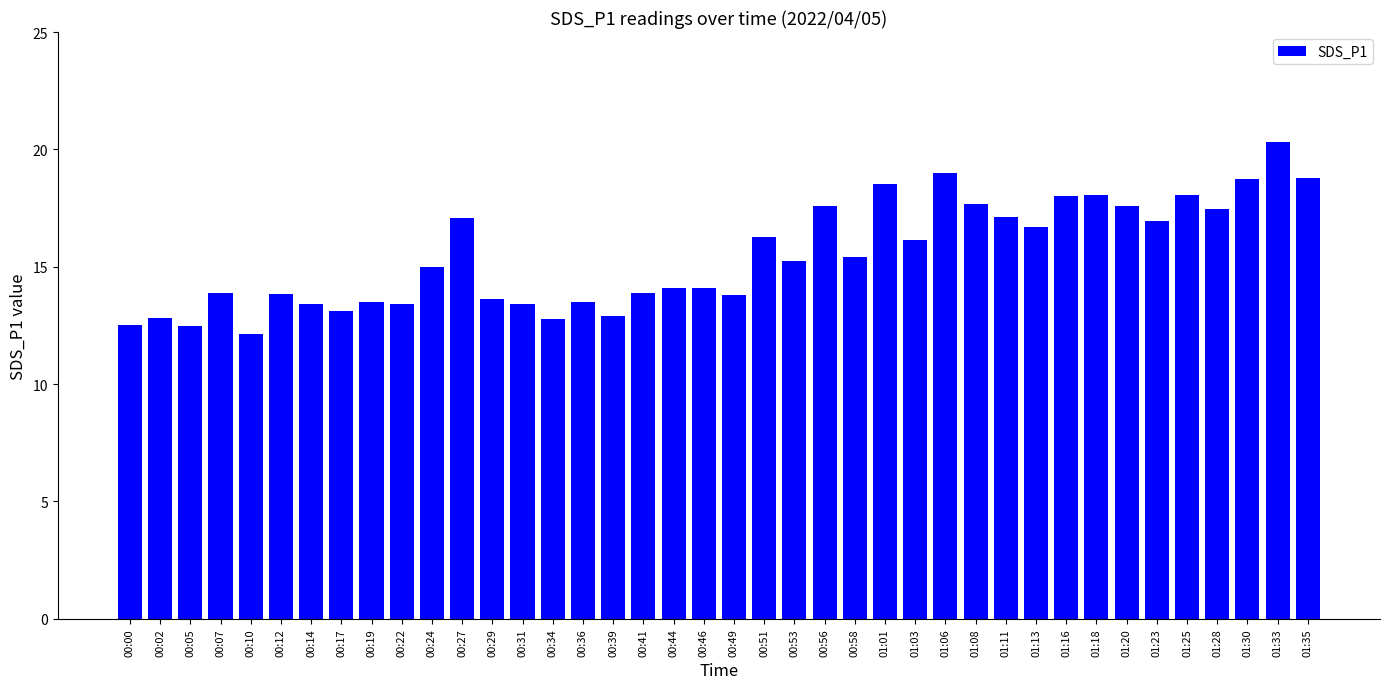

The chart shows a value of 8.5 at 00:49. True or false?

False